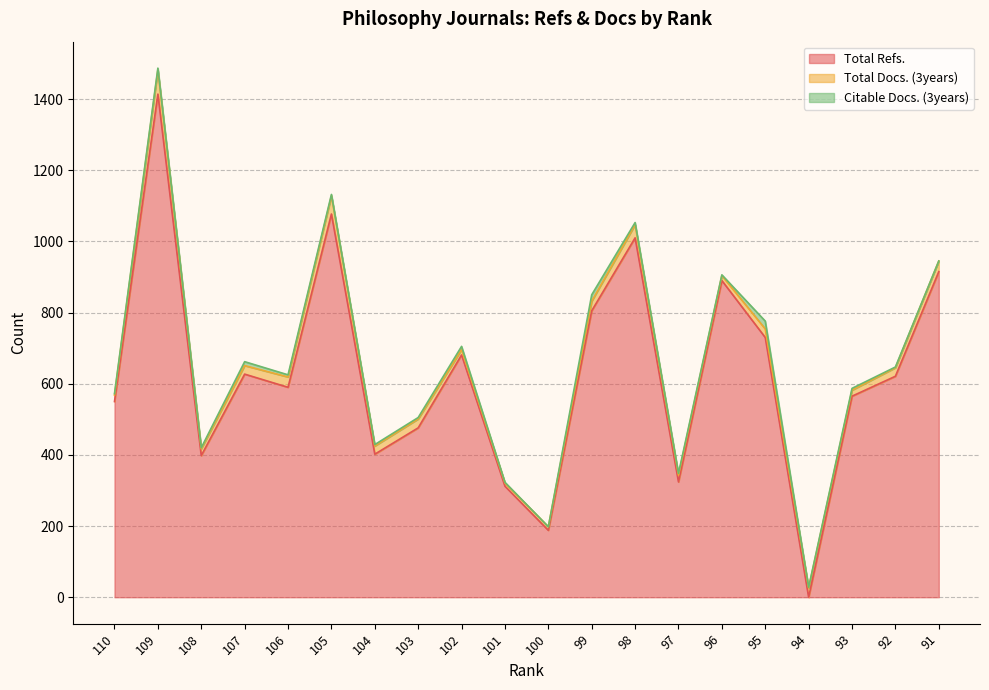

At which category does Total Docs. (3years) reach its first local peak?

109